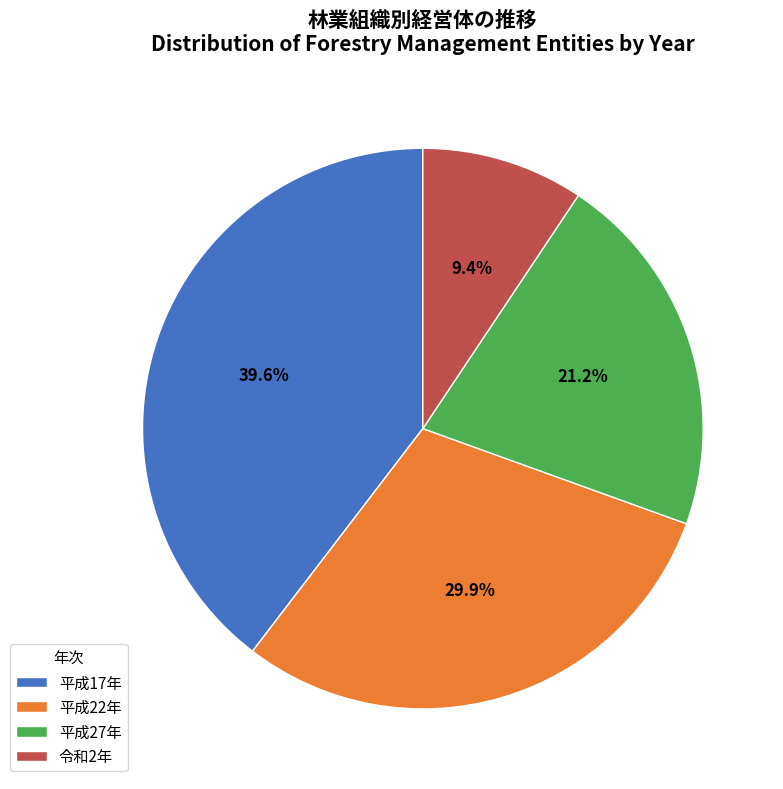

Rank the categories by value from highest to lowest.

平成17年, 平成22年, 平成27年, 令和2年